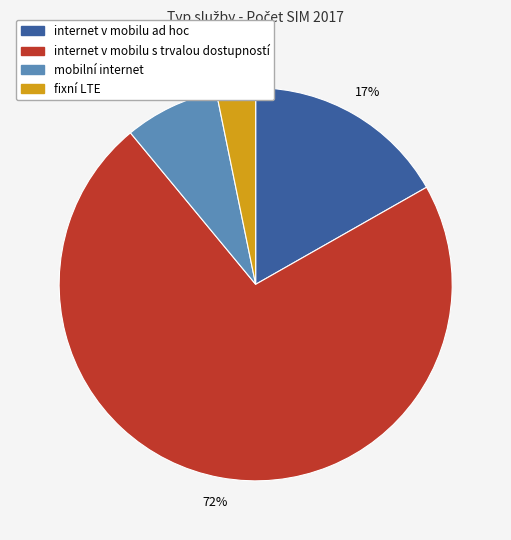

Does mobilní internet represent more than half of the total?

No